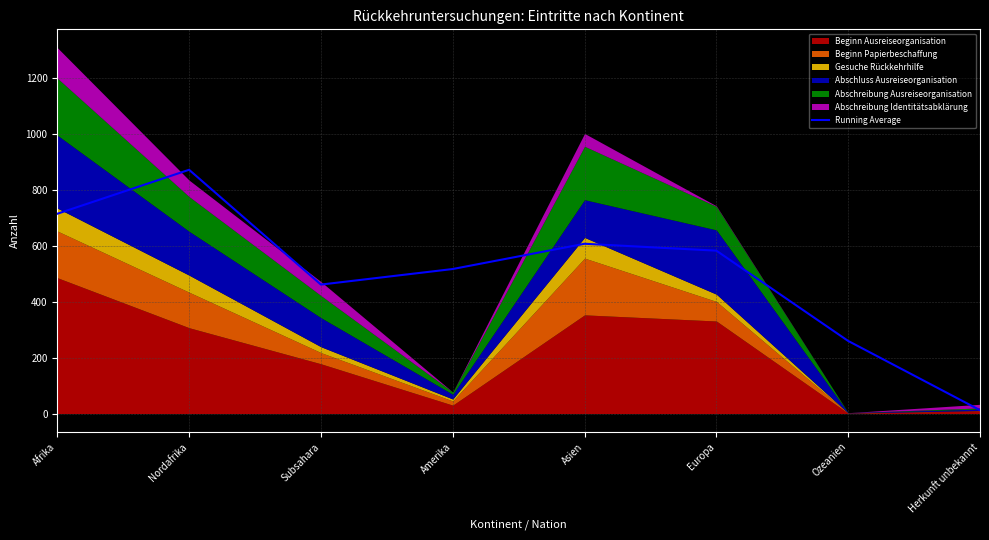

What is the difference between the maximum and second lowest values?

612.3